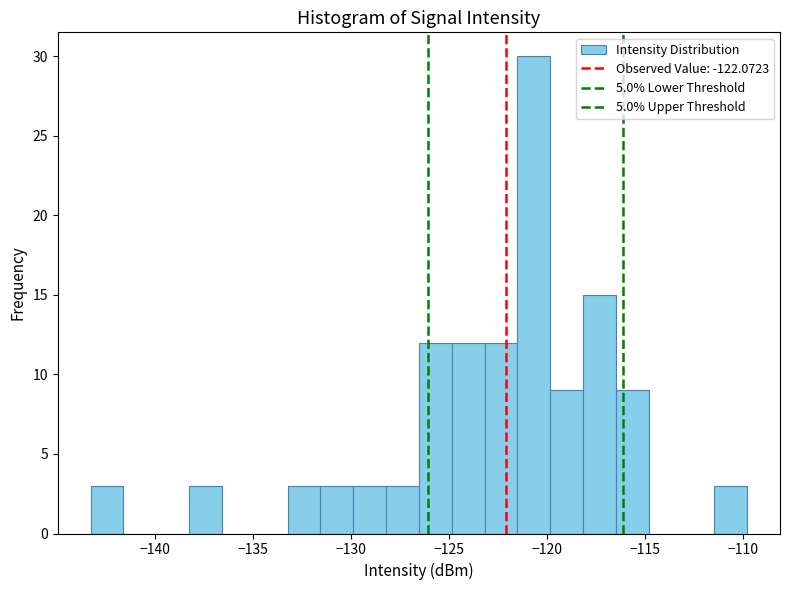

Around what value on the x-axis is the tallest bar? Give the approximate position of its centre, as read against the axis.

-120.5